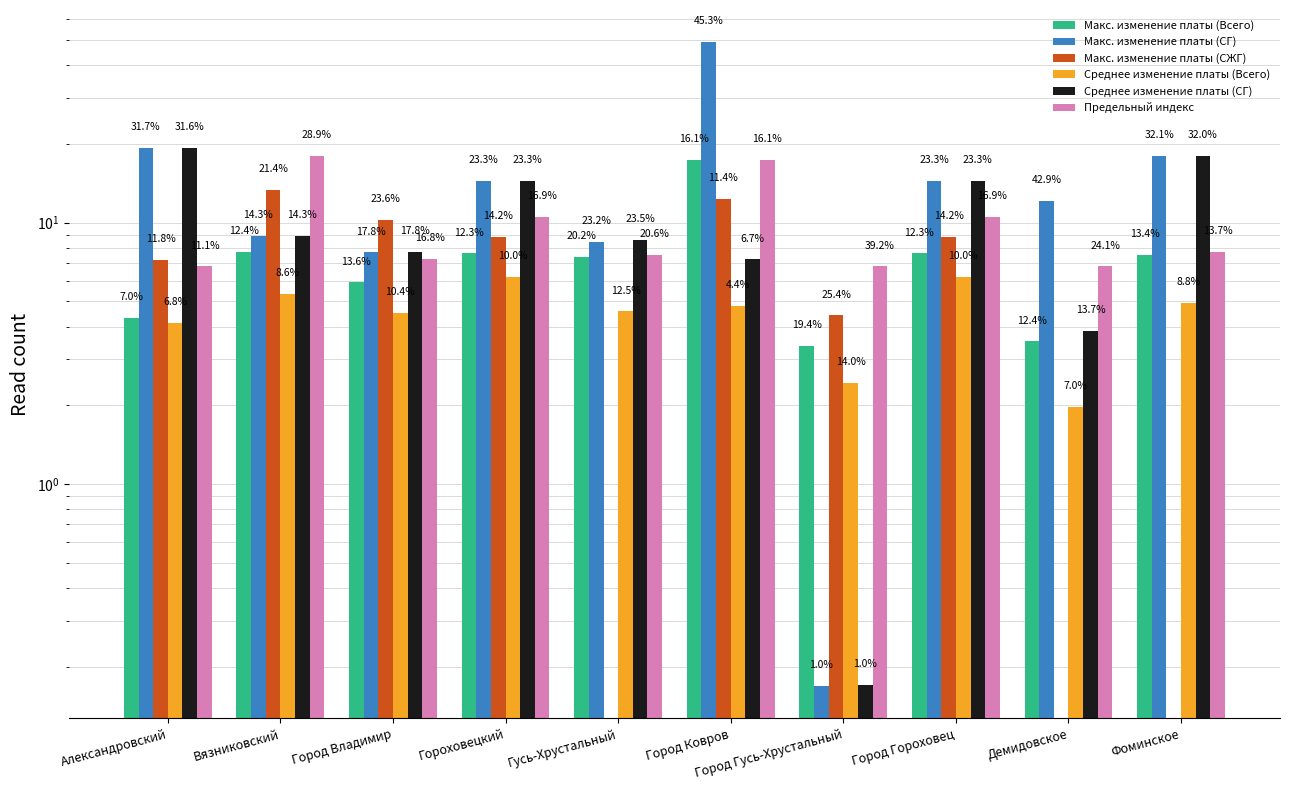

At which category does the chart reach its minimum across all series?

Гусь-Хрустальный